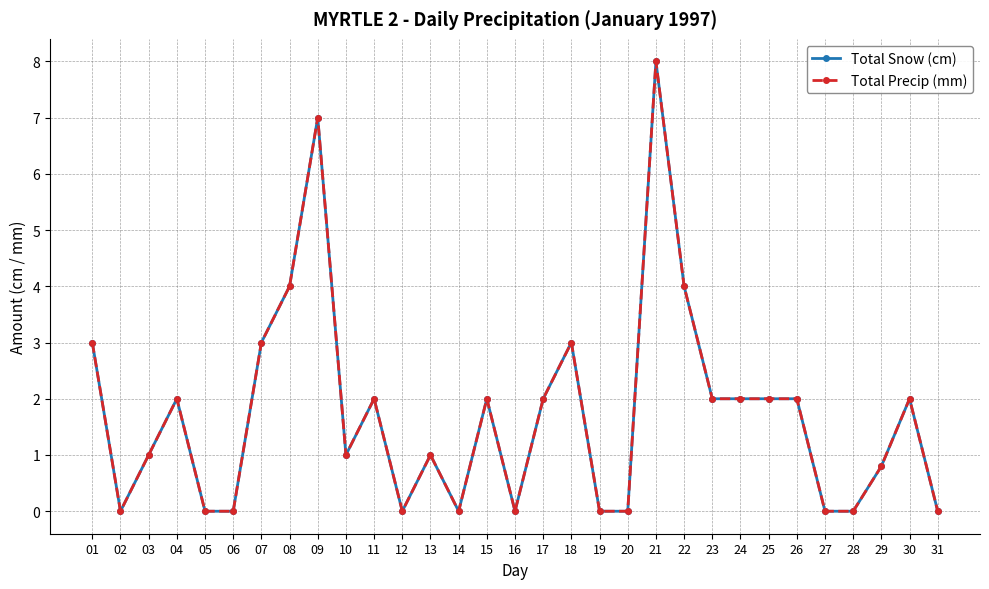

Does the chart have visible grid lines?

Yes